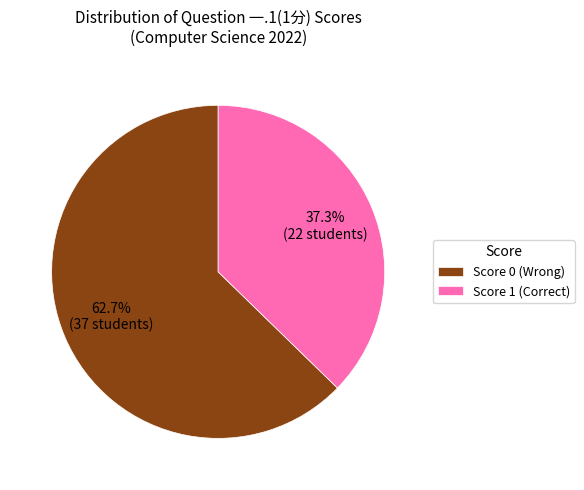

What is the total percentage of Score 0 (Wrong) and Score 1 (Correct)?

100.0%